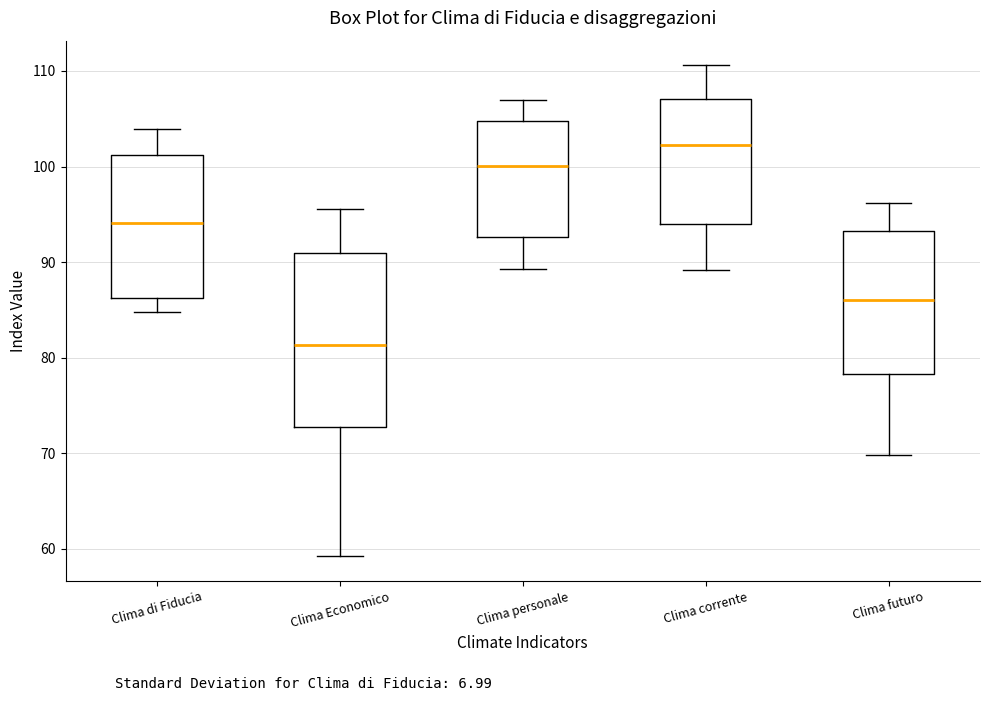

Which box's median line is the highest?

Clima corrente